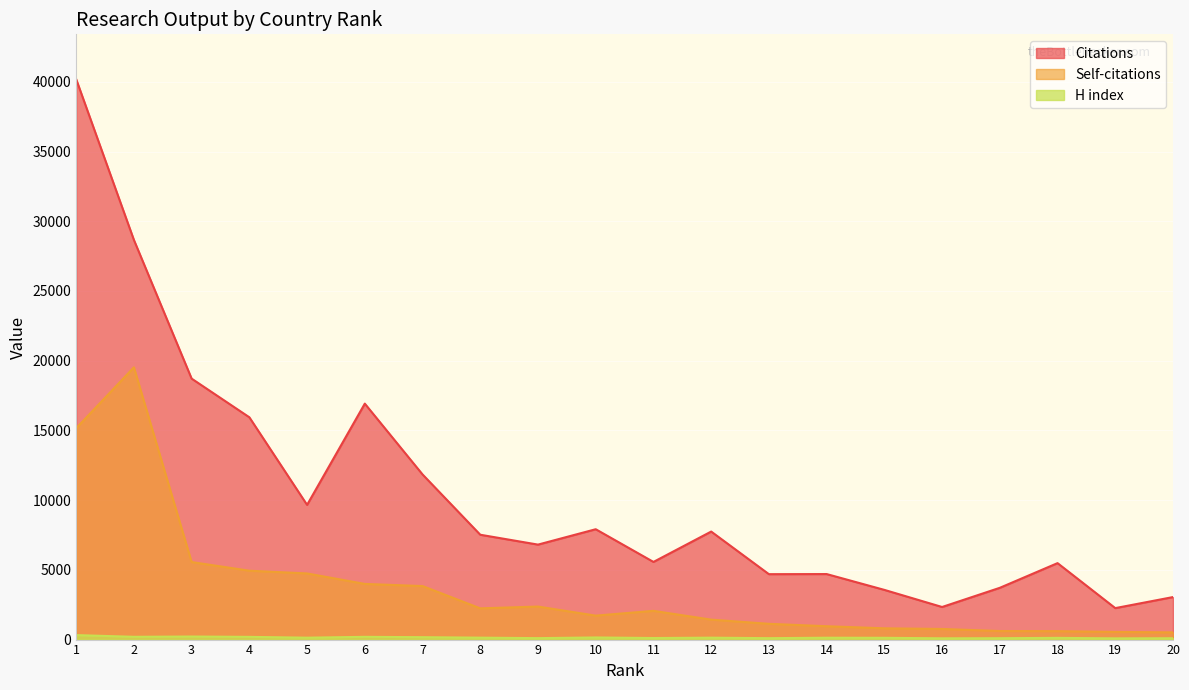

Where is the first local maximum for Citations?

6